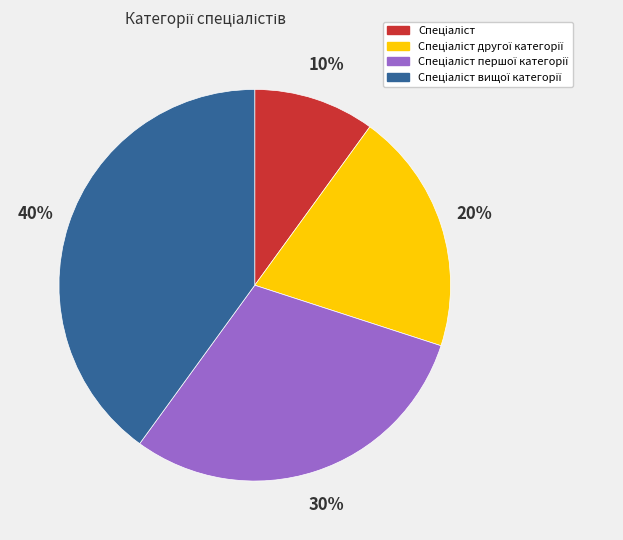

To the nearest percent, what is the average slice percentage?

25%